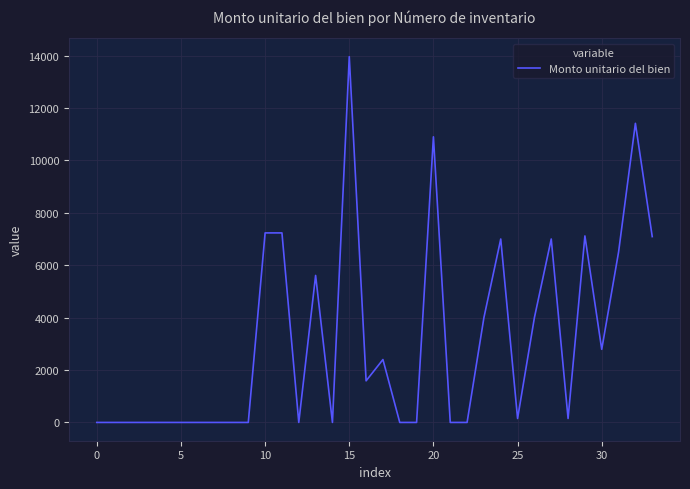

What is the greatest value displayed?

13957.8